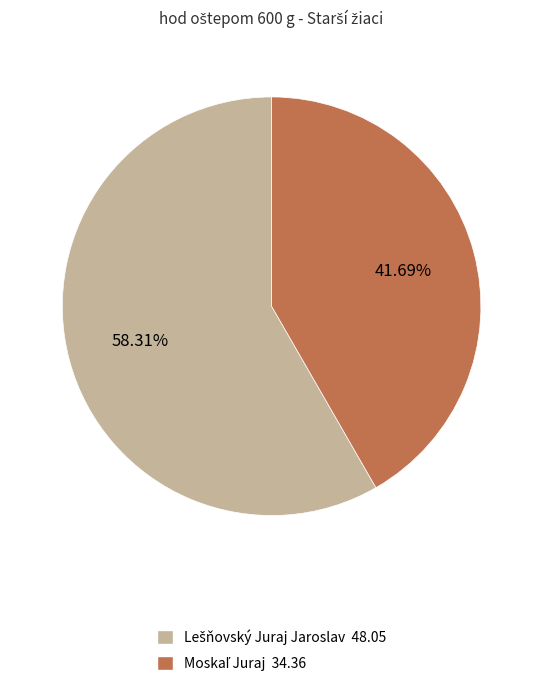

Does any single category account for the majority?

Yes